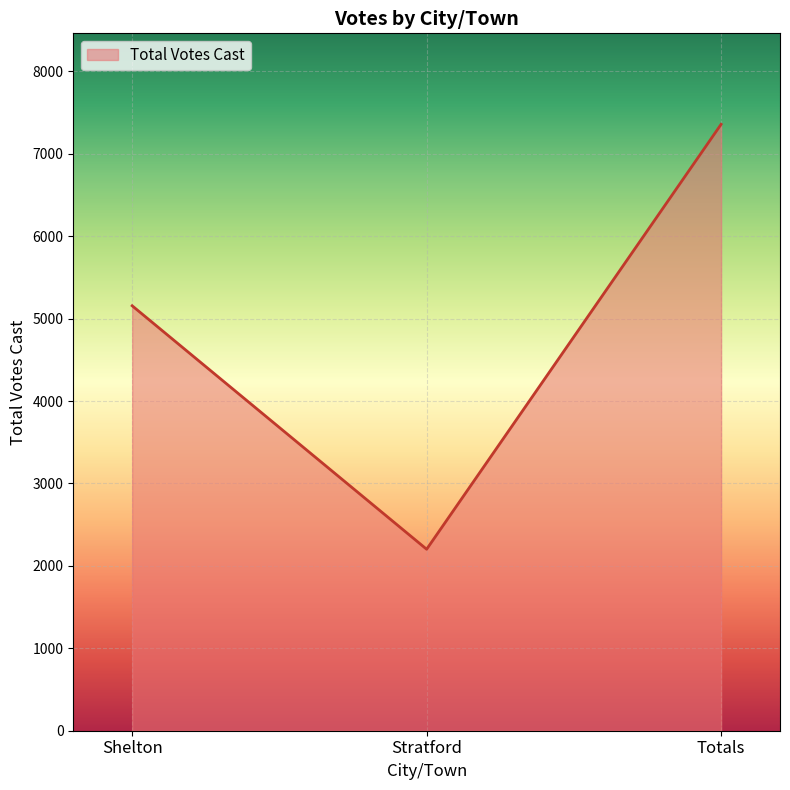

Which category has the highest value across all series?

Totals